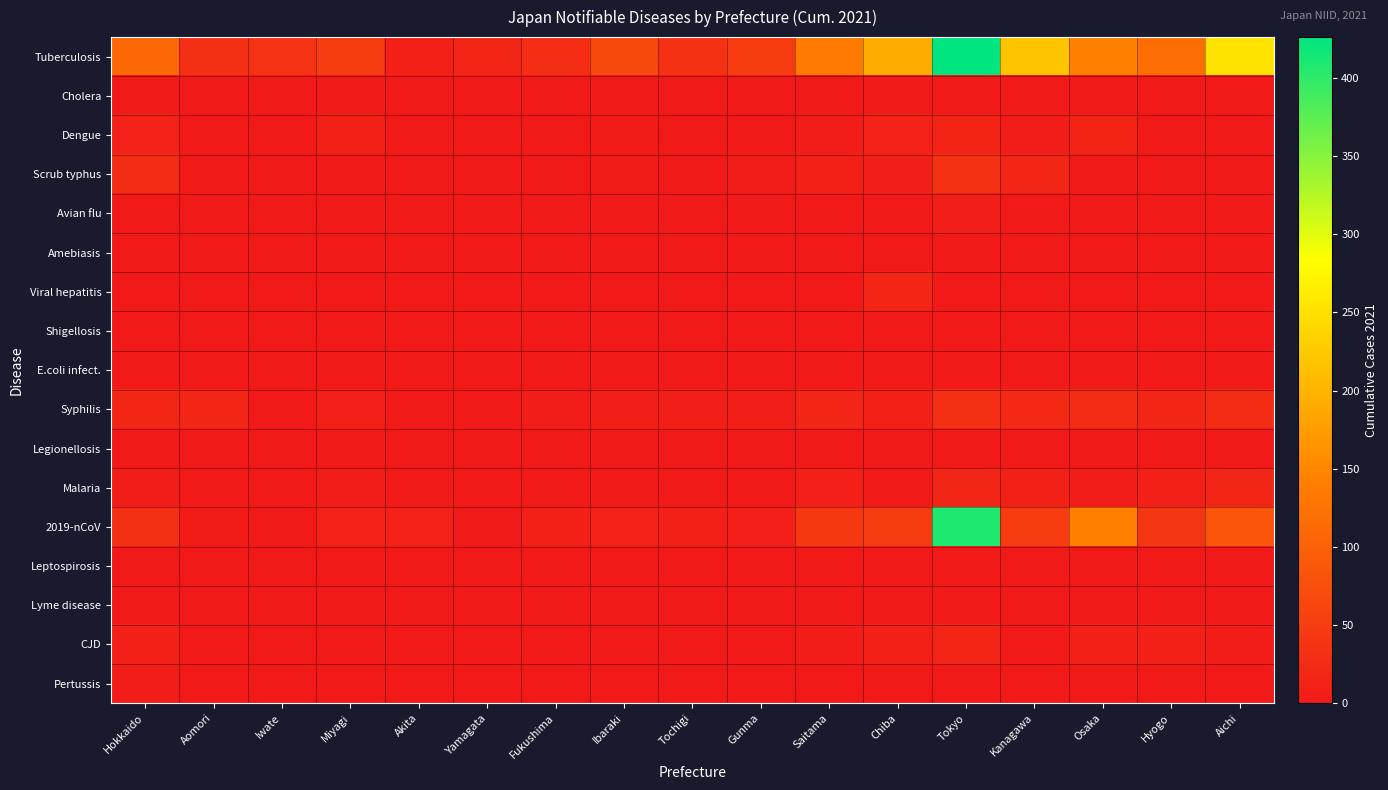

What is the total value across all series at Hokkaido?

233